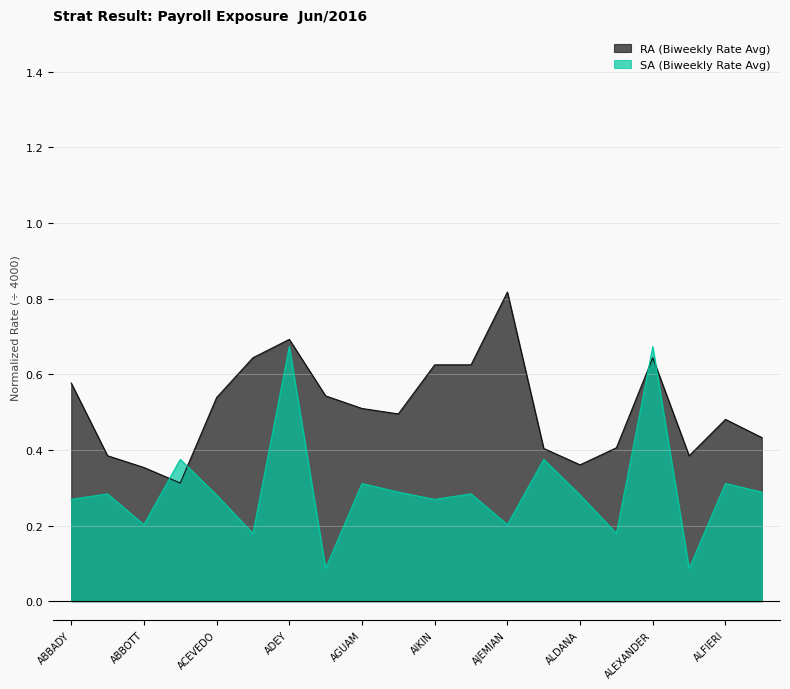

What is the difference between the maximum and minimum values in the RA (Biweekly Rate Avg) series?

0.5